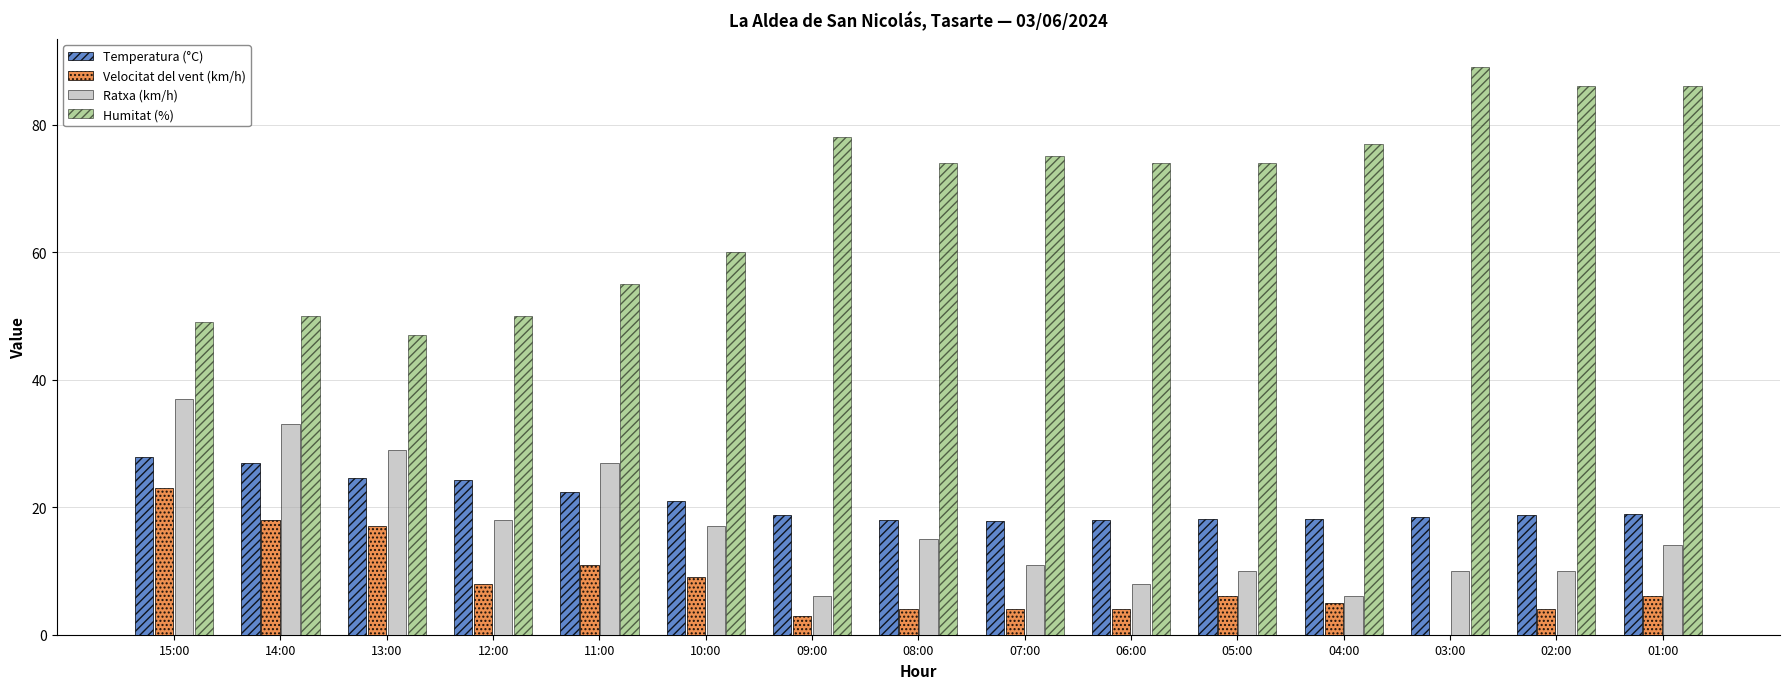

The Temperatura (°C) series shows 21.0 at 10:00. True or false?

True